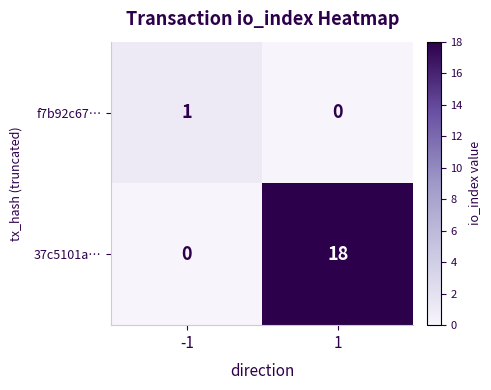

The value of f7b92c67… at -1 is 1. True or false?

True